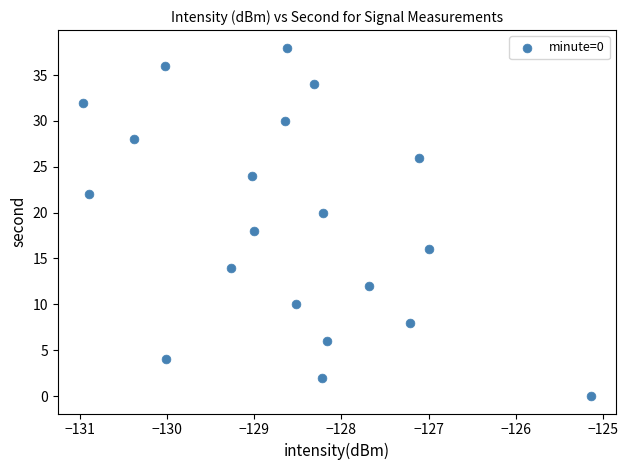

What is the range of Y values (max minus min)?

38